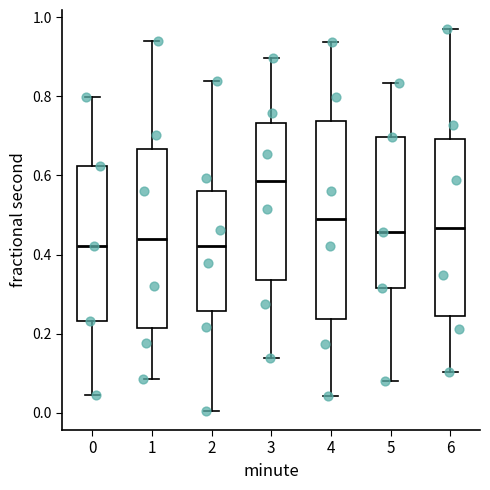

Where does the lower whisker of the box at x = 0 end on the y-axis? The values are not printed on the chart, so give them approximately, as read against the axis.

0.04